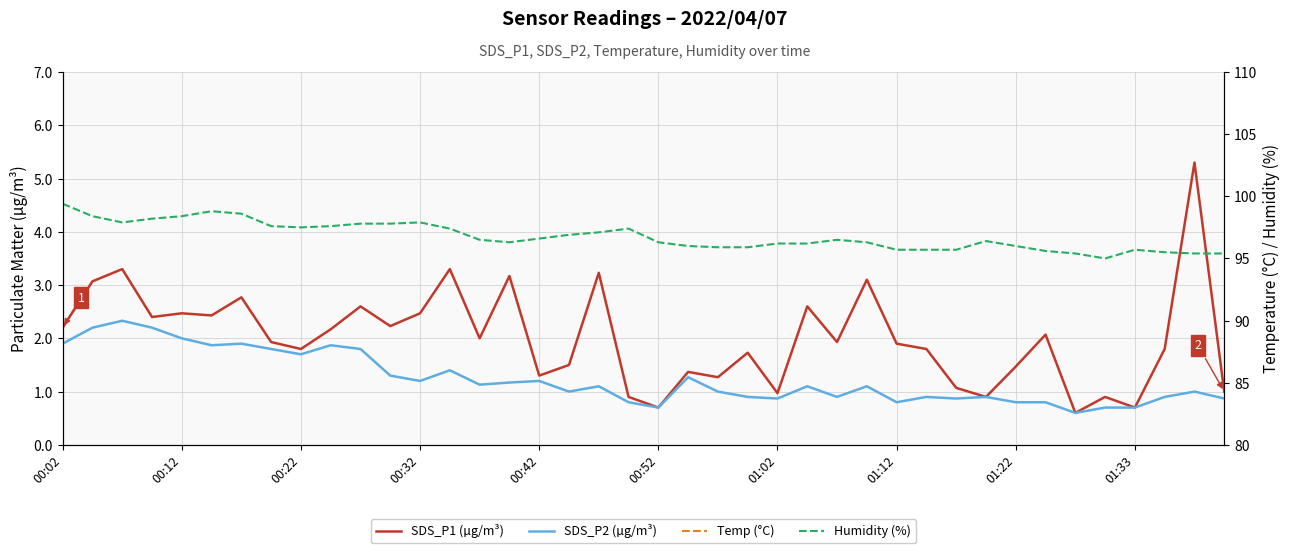

Which label corresponds to the largest value in the chart?

00:02